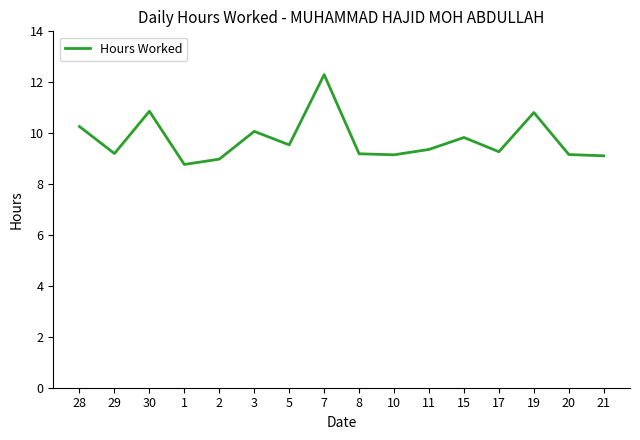

What is the change in value from 30 to 2?

-1.9